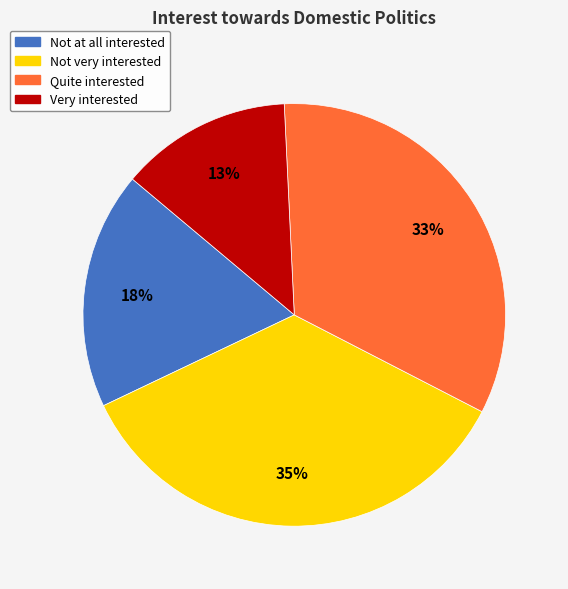

To the nearest percent, what is the average slice percentage?

25%